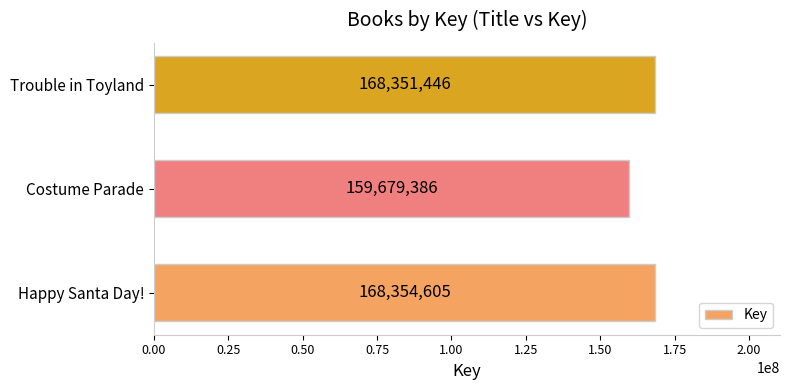

Where is the data nearest to the value 164016995?

Trouble in Toyland